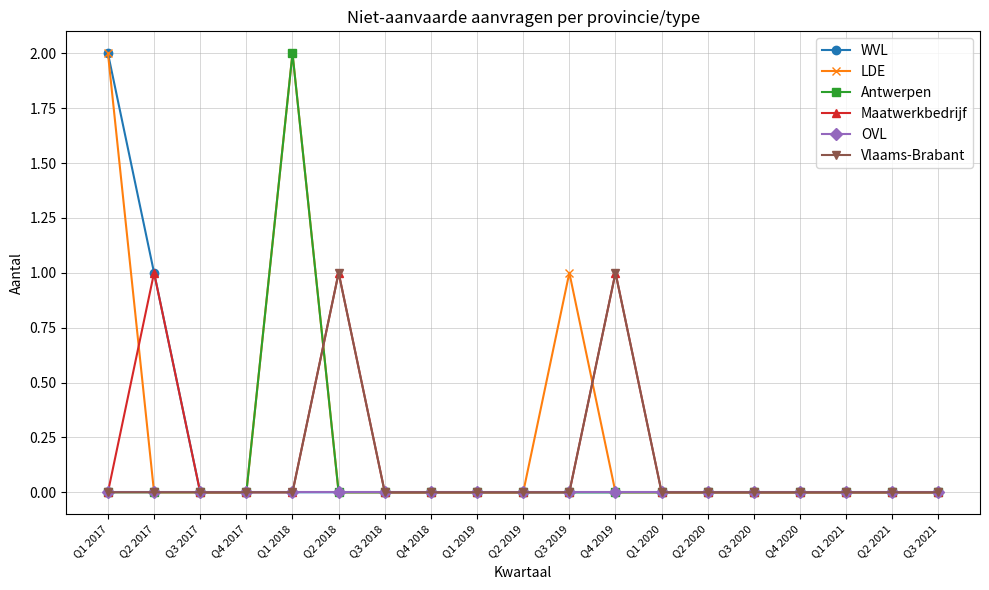

What is the label of the 13th point from the left?

Q1 2020